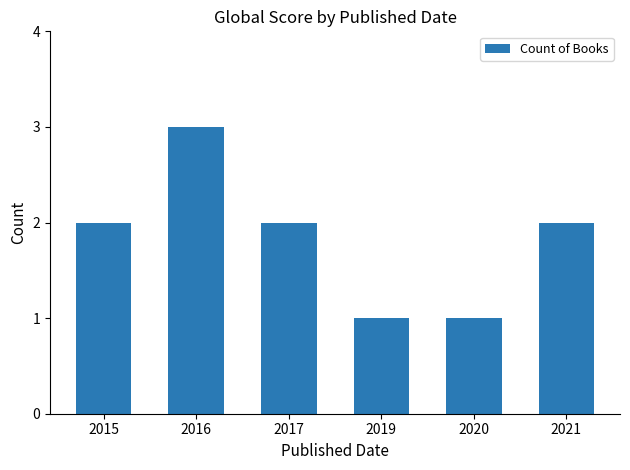

What is the maximum value shown in the chart?

3